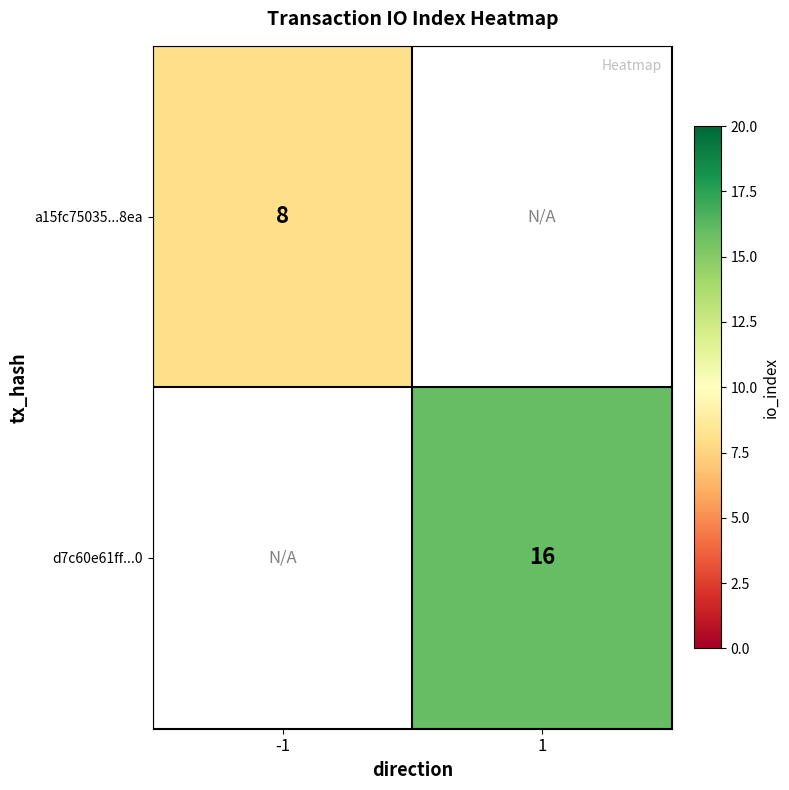

Is it true that d7c60e61ff...0 equals 16 at 1?

True